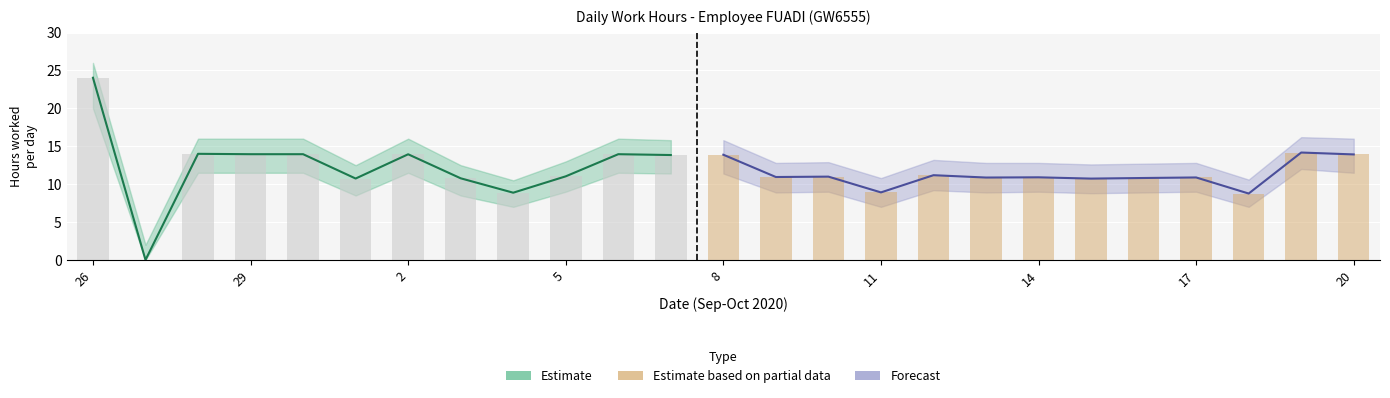

Between 3 and 11, which is larger?

3